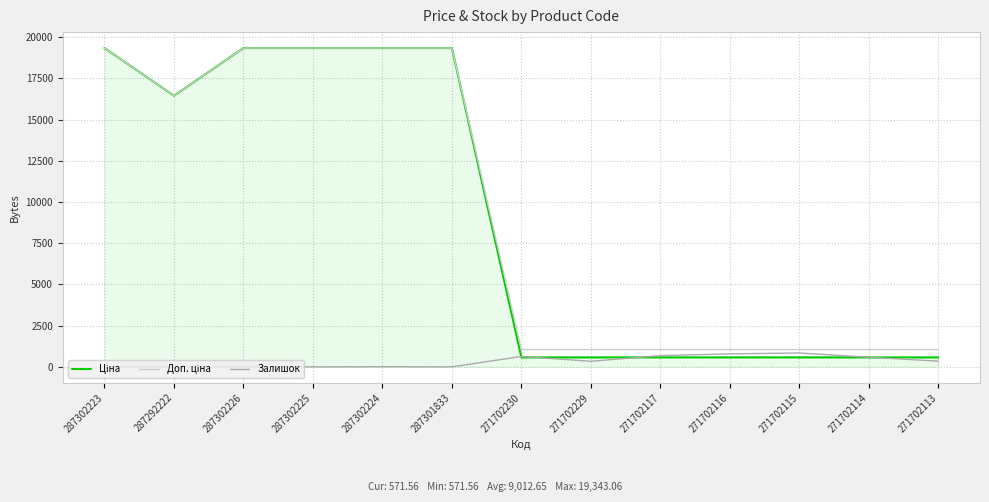

What is the spread (max minus min) of values at 271702115?

476.5